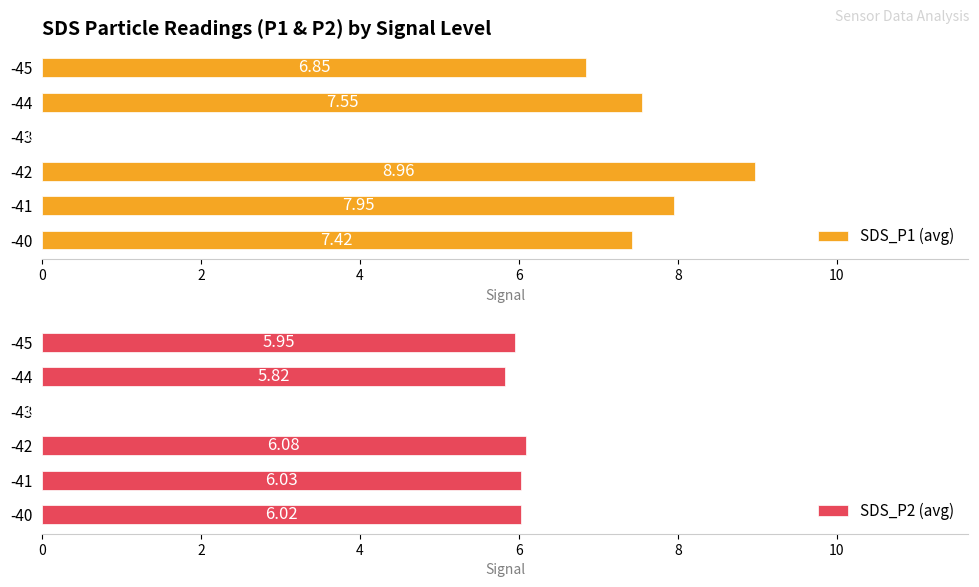

Are the bars grouped side by side (vs. stacked)?

Yes